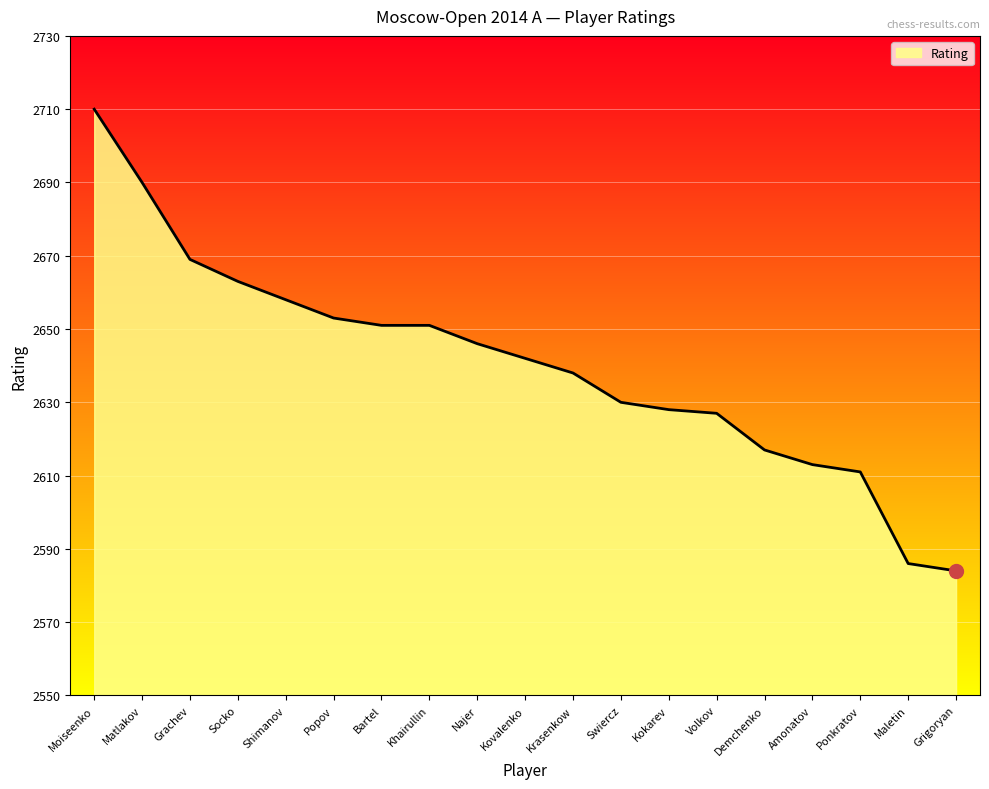

Does the chart display data point markers on the line(s)?

No